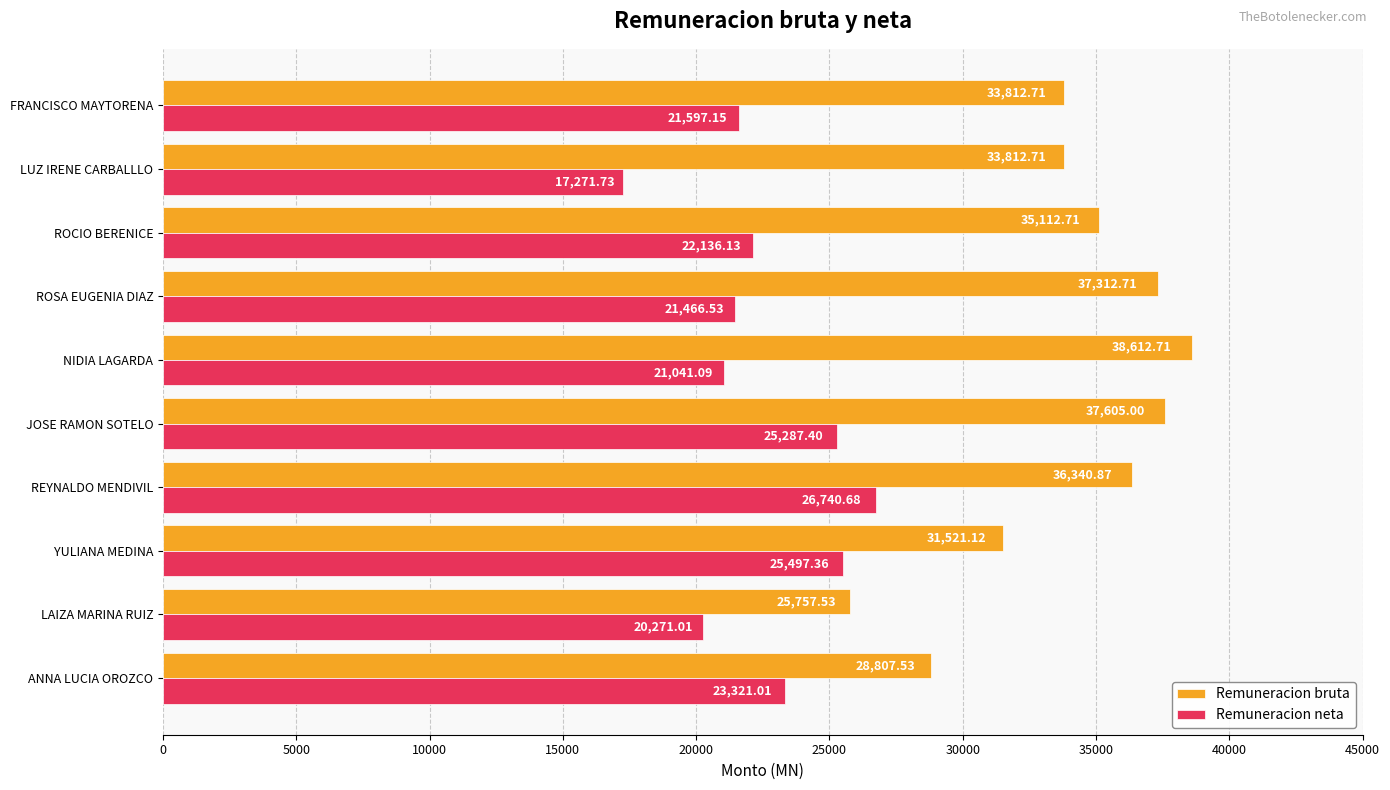

What are all the series names shown in the legend?

Remuneracion bruta, Remuneracion neta